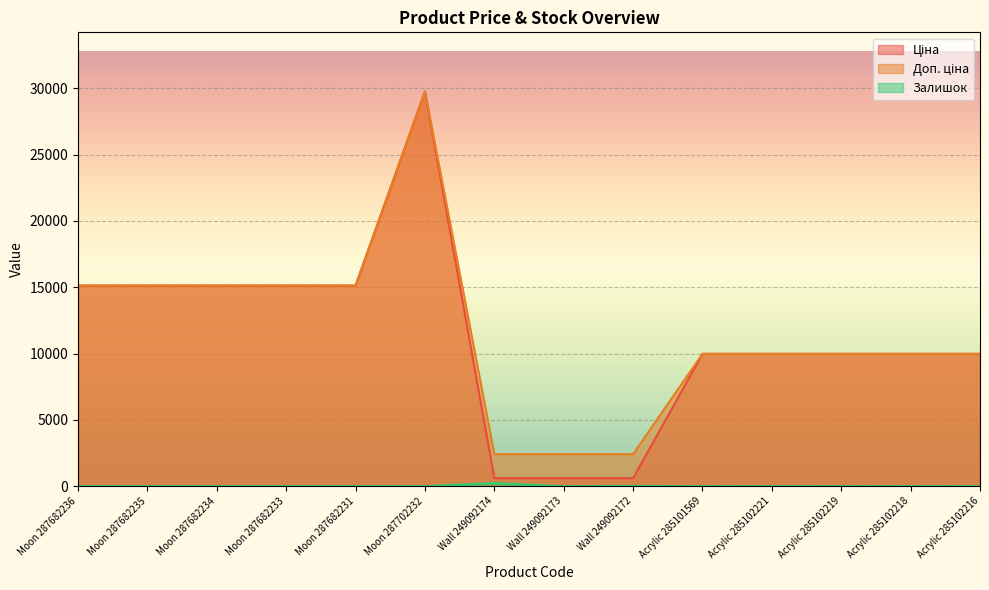

At which category does the chart reach its peak across all series?

Moon 287702232